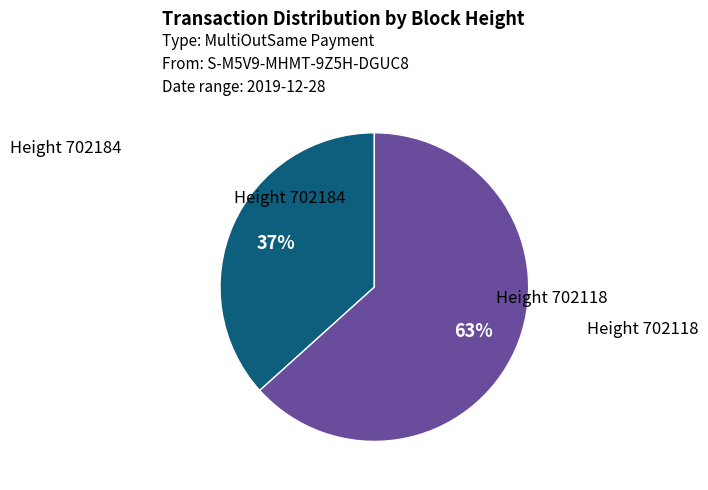

Does any single category account for the majority?

Yes